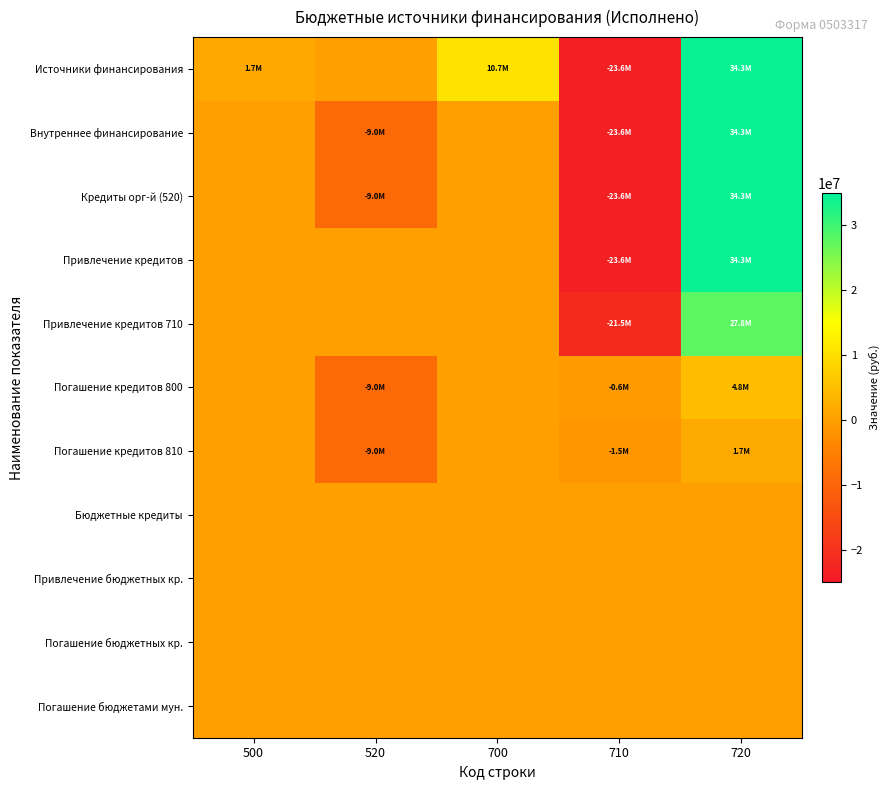

Reading right to left, what are all the values shown in this chart?

Источники финансирования: 720=34272165.0	710=-23599768.3	700=10672396.8	520=0.0	500=1672396.8
Внутреннее финансирование: 720=34272165.0	710=-23599768.3	700=0.0	520=-9000000.0	500=0.0
Кредиты орг-й (520): 720=34272165.0	710=-23599768.3	700=0.0	520=-9000000.0	500=0.0
Привлечение кредитов: 720=34272165.0	710=-23599768.3	700=0.0	520=0.0	500=0.0
Привлечение кредитов 710: 720=27791539.6	710=-21532977.3	700=0.0	520=0.0	500=0.0
Погашение кредитов 800: 720=4753542.9	710=-613531.1	700=0.0	520=-9000000.0	500=0.0
Погашение кредитов 810: 720=1727082.5	710=-1453259.9	700=0.0	520=-9000000.0	500=0.0
Бюджетные кредиты: 720=0.0	710=0.0	700=0.0	520=0.0	500=0.0
Привлечение бюджетных кр.: 720=0.0	710=0.0	700=0.0	520=0.0	500=0.0
Погашение бюджетных кр.: 720=0.0	710=0.0	700=0.0	520=0.0	500=0.0
Погашение бюджетами мун.: 720=0.0	710=0.0	700=0.0	520=0.0	500=0.0